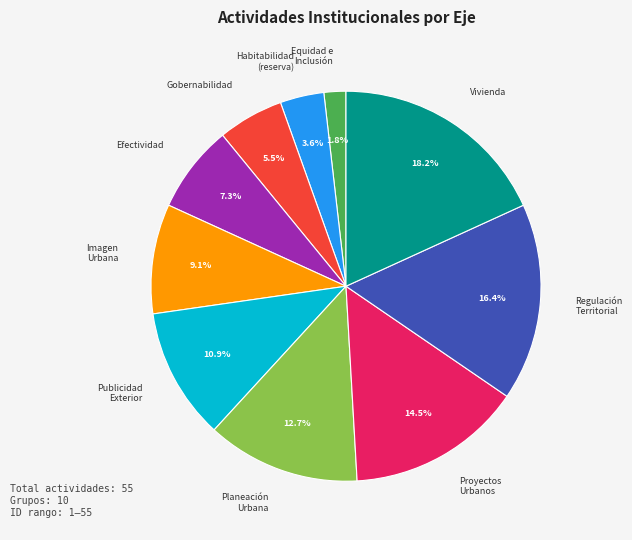

Is there any slice that represents more than half of the pie?

No